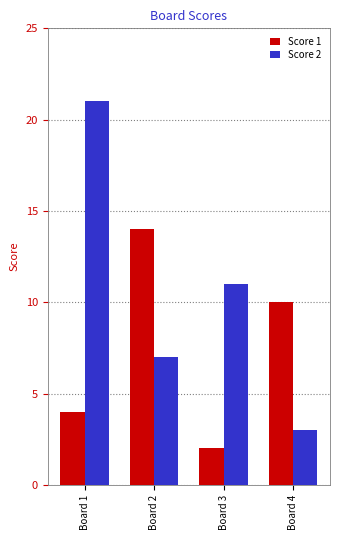

The Score 1 series shows 14 at Board 2. True or false?

True